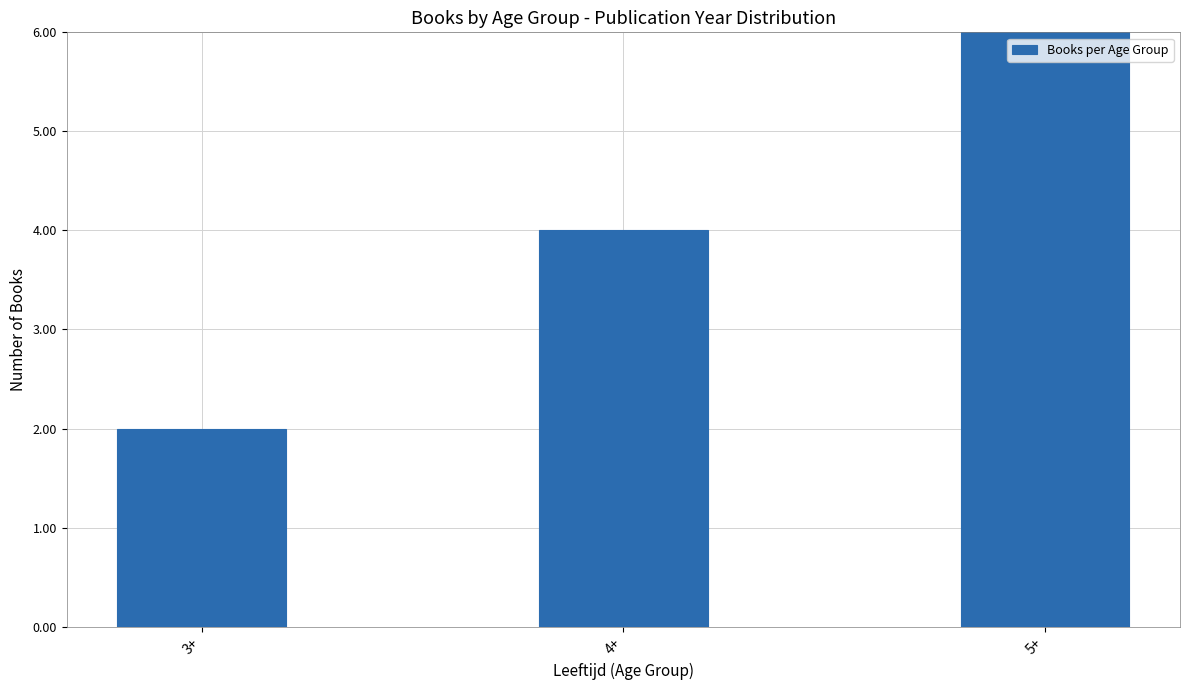

The chart shows a value of 3 at 3+. True or false?

False